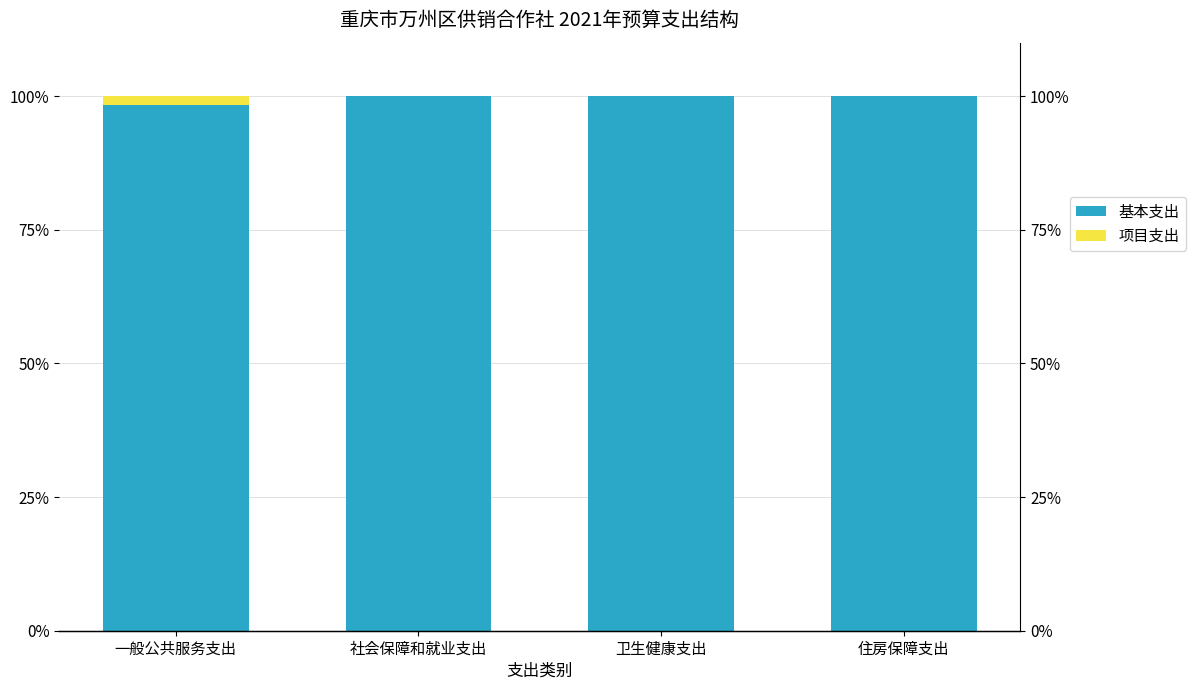

Which category has the lowest value across all series?

社会保障和就业支出